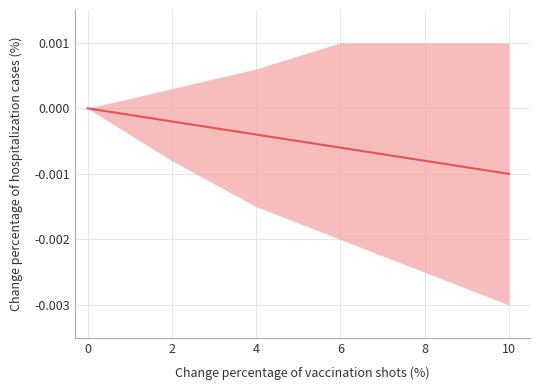

How many data points are less than 0?

5